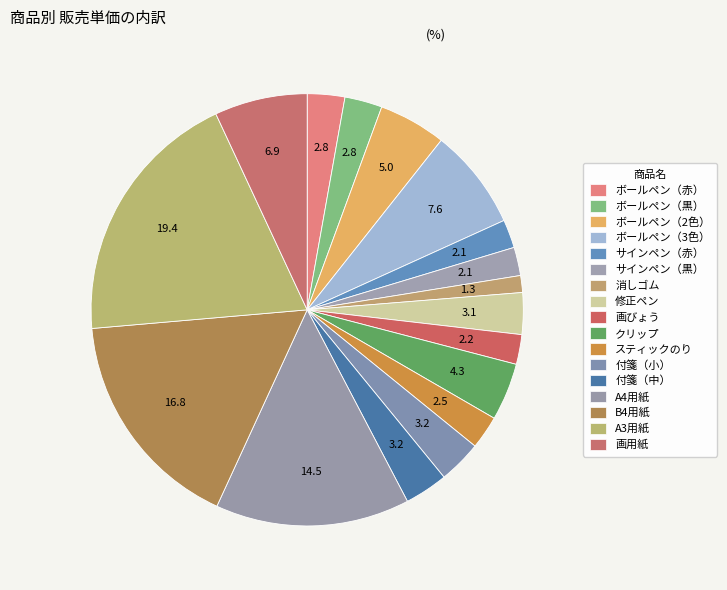

Which category has the smallest portion of the pie?

消しゴム